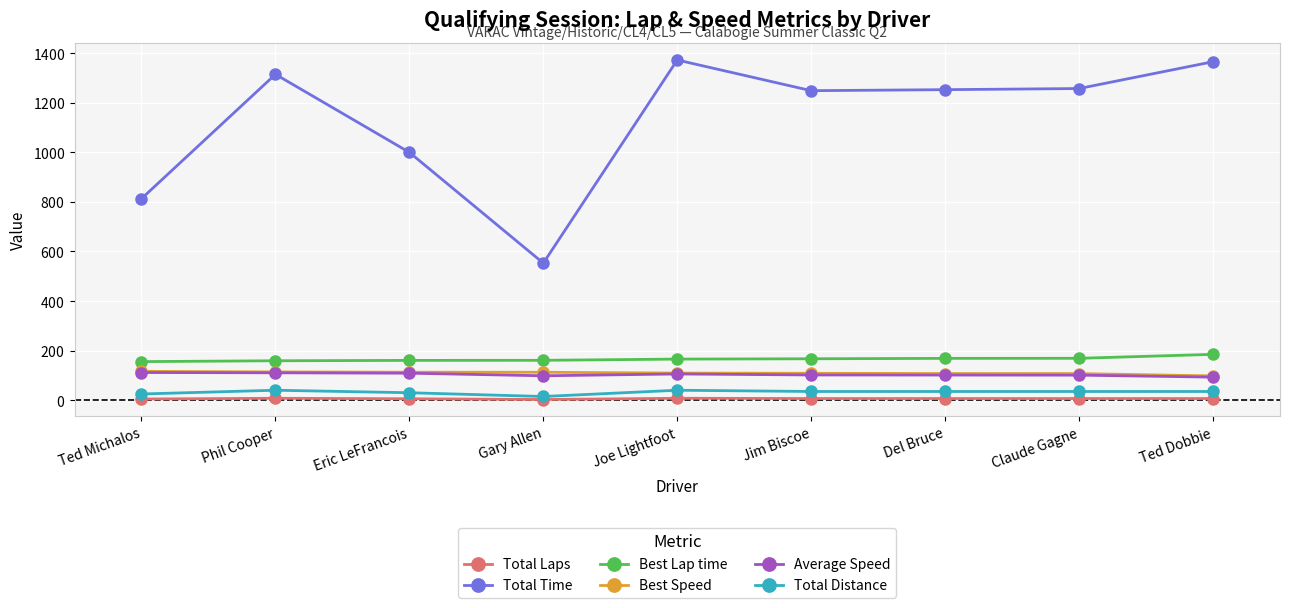

Where is Total Time nearest to the value 962?

Eric LeFrancois